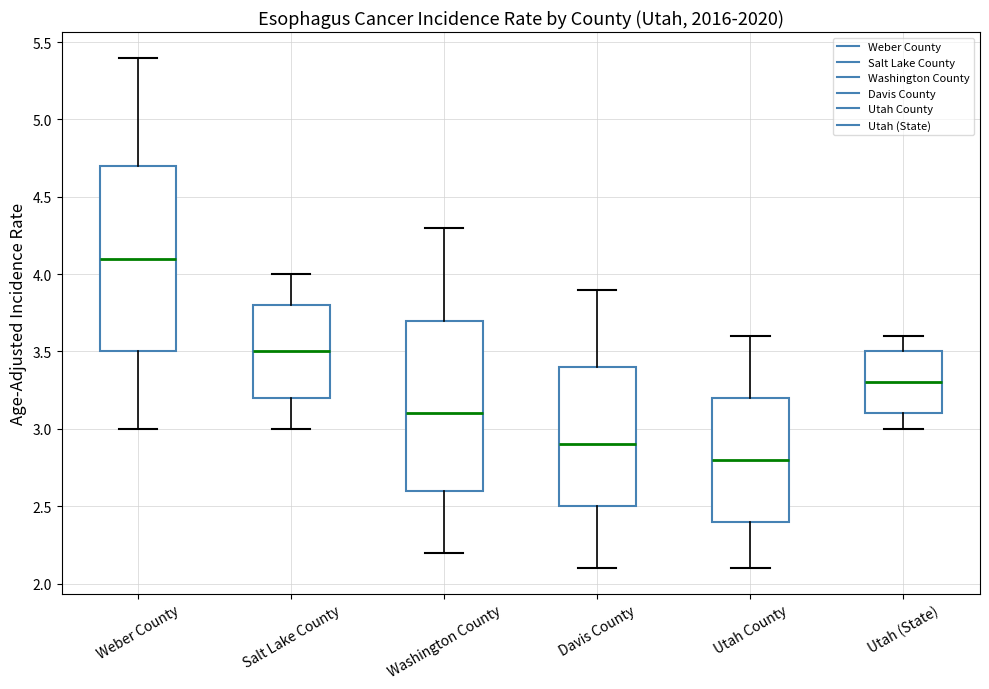

Reading left to right, transcribe this box plot: for each box, give where its median line is, the range the box spans, and where its two whiskers end, as read against the y-axis. The values are not printed on the chart, so give them approximately, as read against the axis.

Weber County: median 4.1, box 3.5 to 4.7, whiskers 3.0 to 5.4
Salt Lake County: median 3.5, box 3.2 to 3.8, whiskers 3.0 to 4.0
Washington County: median 3.1, box 2.6 to 3.7, whiskers 2.2 to 4.3
Davis County: median 2.9, box 2.5 to 3.4, whiskers 2.1 to 3.9
Utah County: median 2.8, box 2.4 to 3.2, whiskers 2.1 to 3.6
Utah (State): median 3.3, box 3.1 to 3.5, whiskers 3.0 to 3.6